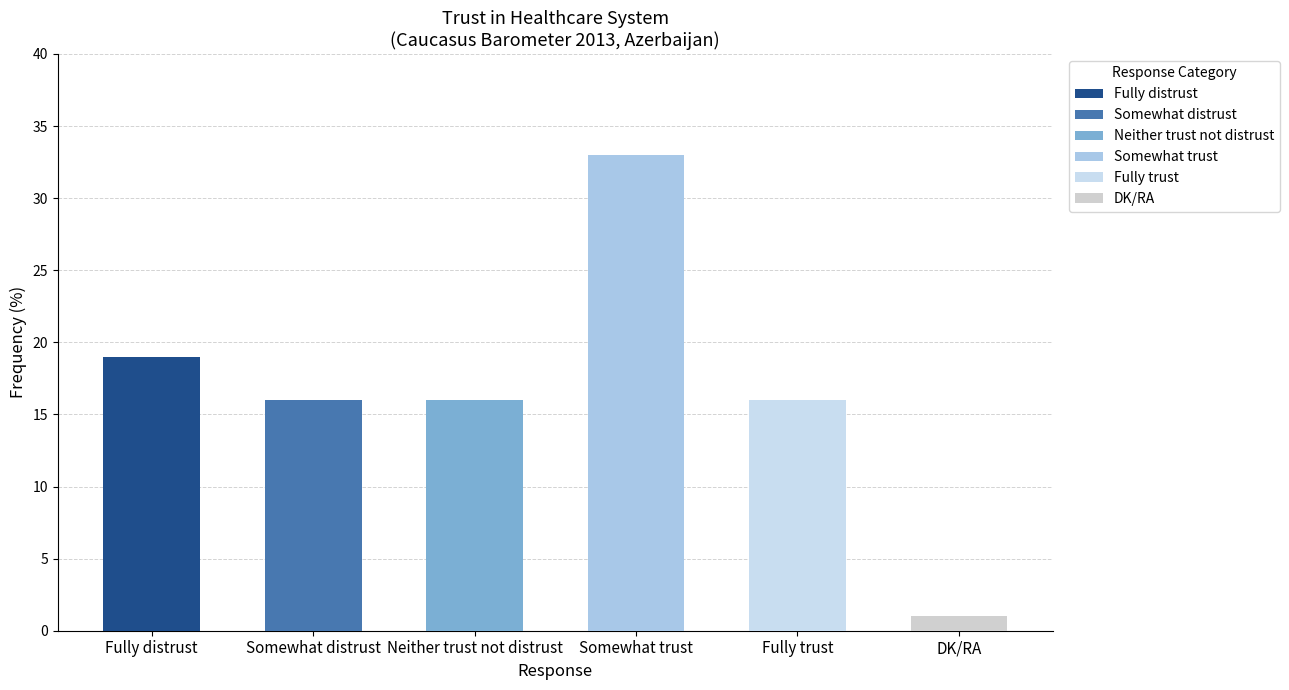

How many series are shown in this chart?

1